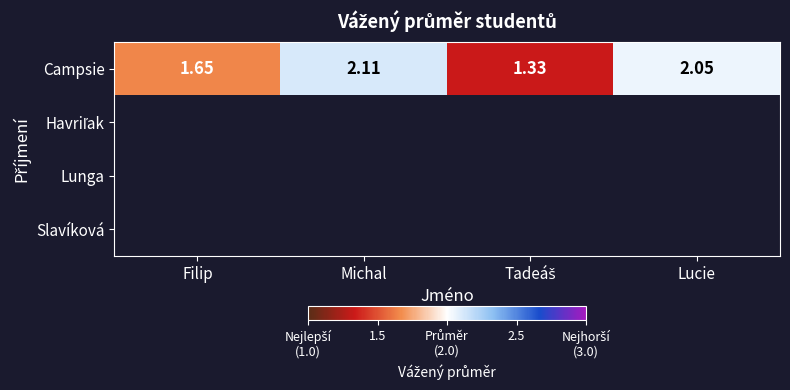

At which label does Campsie first exceed 2?

Michal